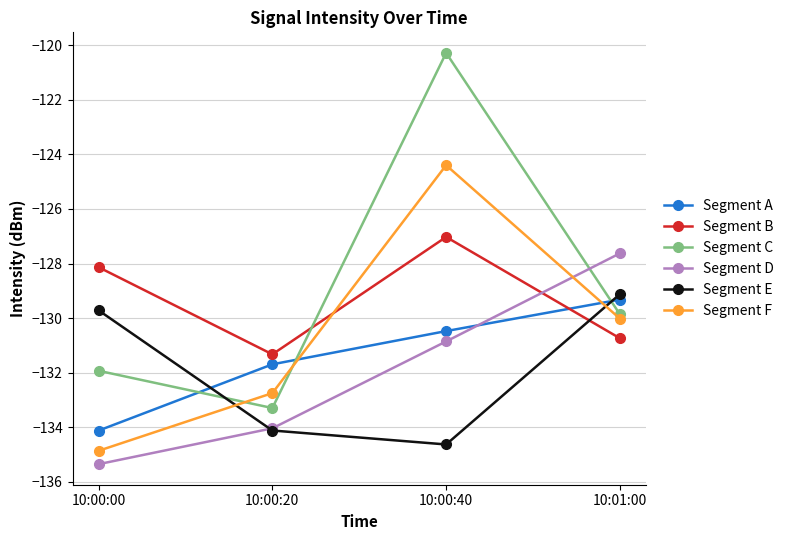

Read the Segment E value at 10:01:00.

-129.1